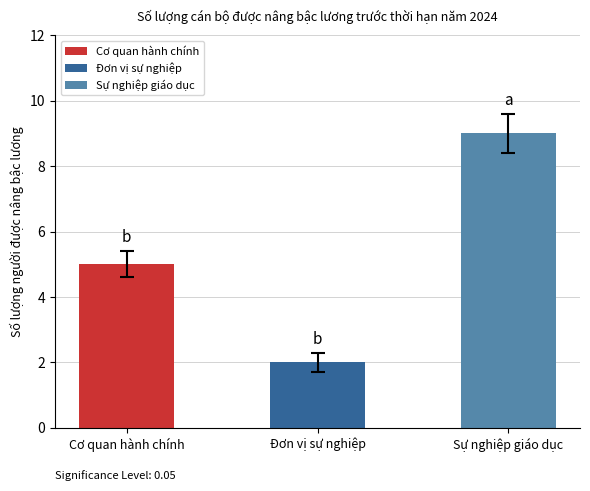

Is it true that the value at Cơ quan hành chính is 5?

True